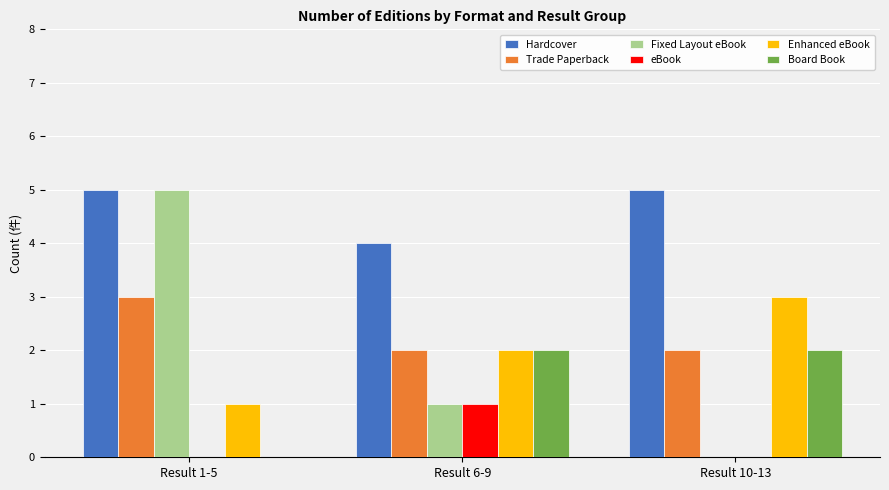

At which category is the sum across all series the highest?

Result 1-5